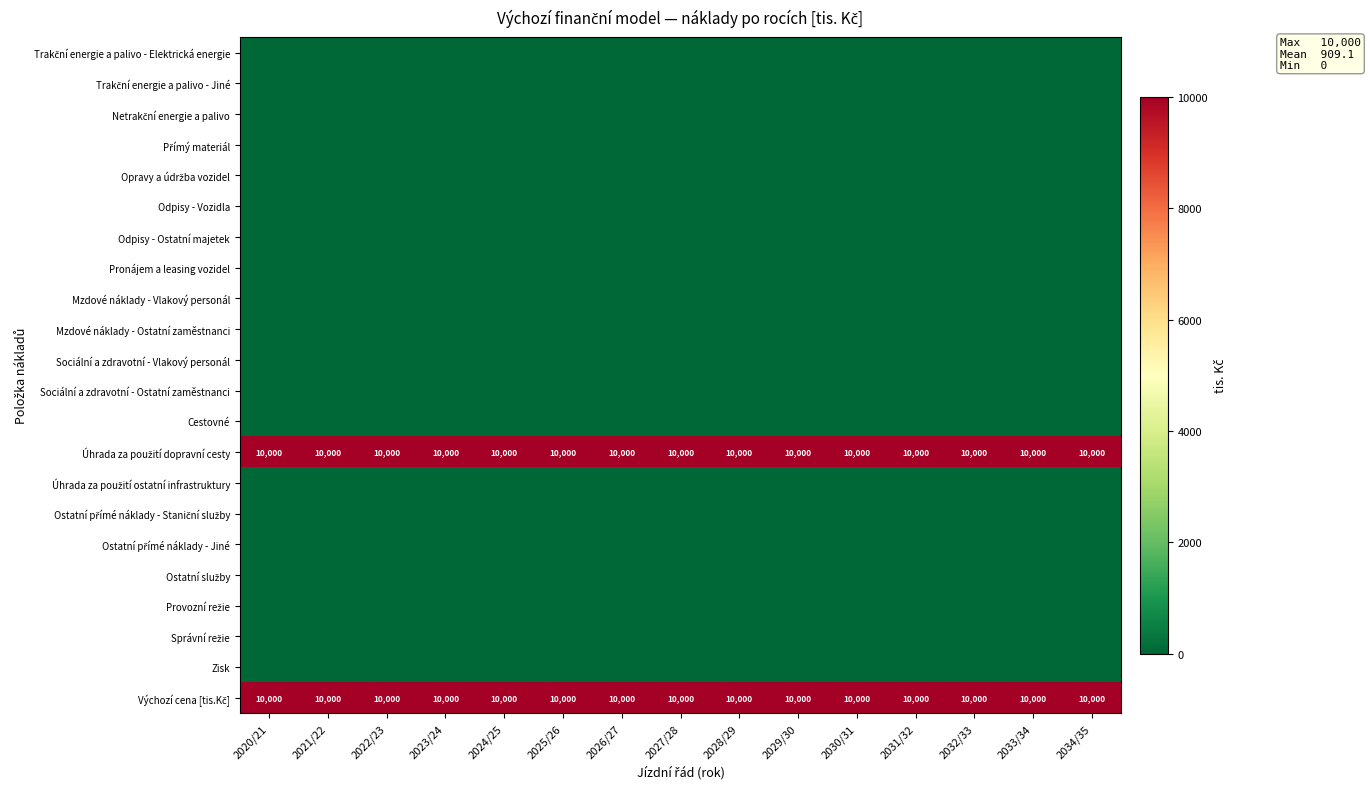

Rank the series at 2026/27 from highest to lowest value.

Úhrada za použití dopravní cesty, Výchozí cena [tis.Kč], Trakční energie a palivo - Elektrická energie, Trakční energie a palivo - Jiné, Netrakční energie a palivo, Přímý materiál, Opravy a údržba vozidel, Odpisy - Vozidla, Odpisy - Ostatní majetek, Pronájem a leasing vozidel, Mzdové náklady - Vlakový personál, Mzdové náklady - Ostatní zaměstnanci, Sociální a zdravotní - Vlakový personál, Sociální a zdravotní - Ostatní zaměstnanci, Cestovné, Úhrada za použití ostatní infrastruktury, Ostatní přímé náklady - Staniční služby, Ostatní přímé náklady - Jiné, Ostatní služby, Provozní režie, Správní režie, Zisk